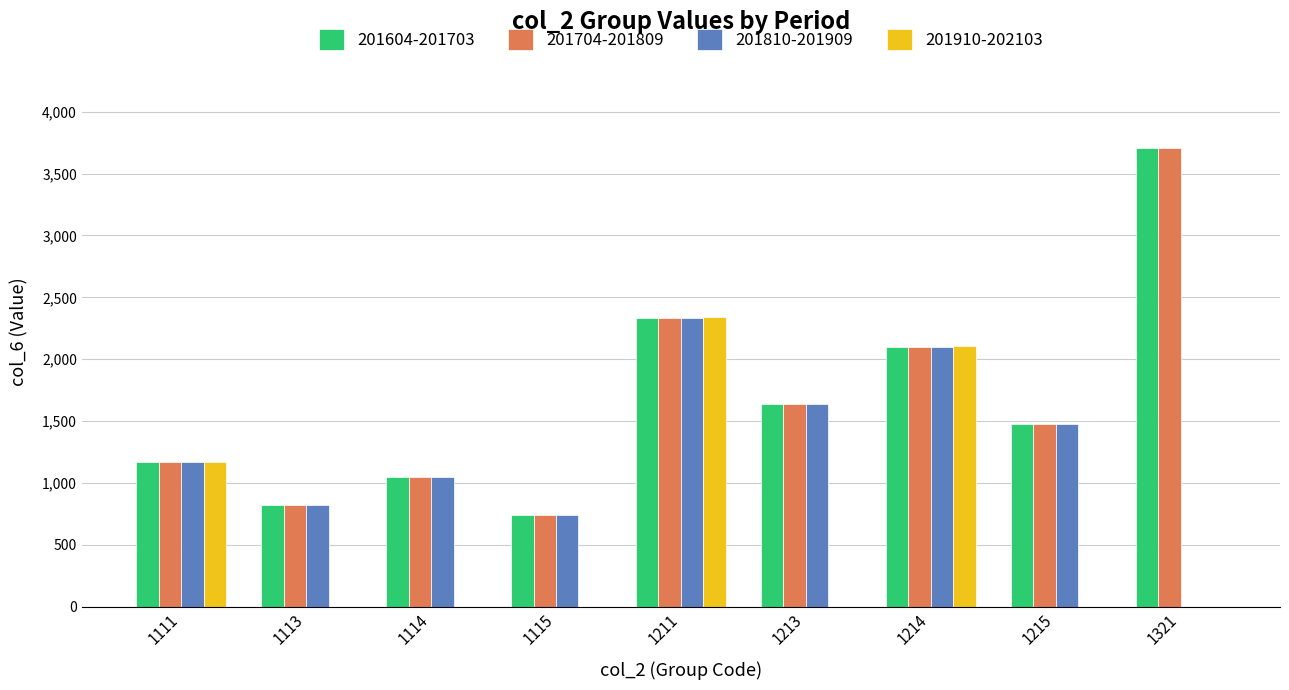

At which category does the chart reach its peak across all series?

1321